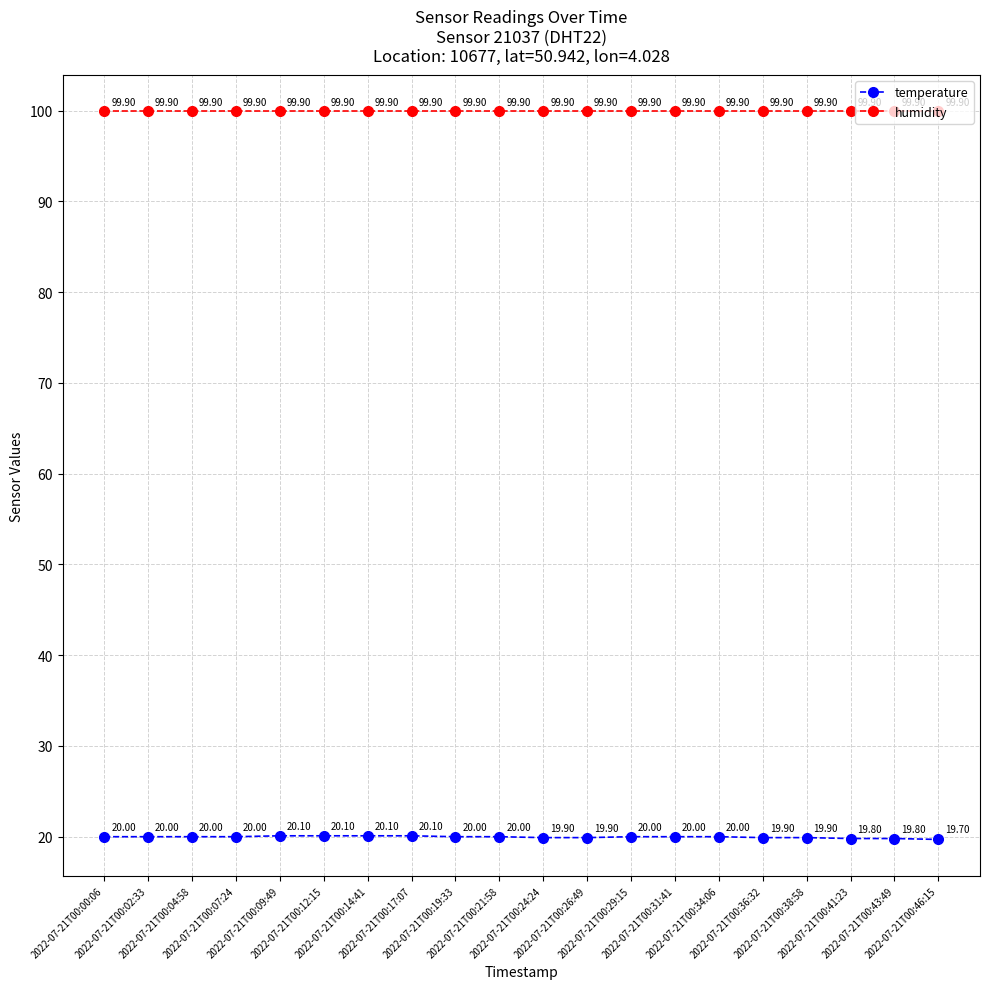

How many values in the temperature series are below 20?

7